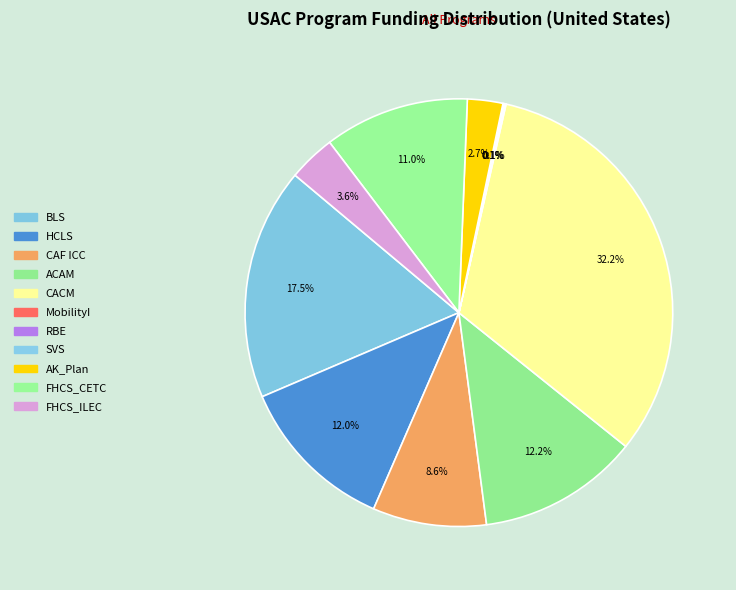

Does any single category account for the majority?

No